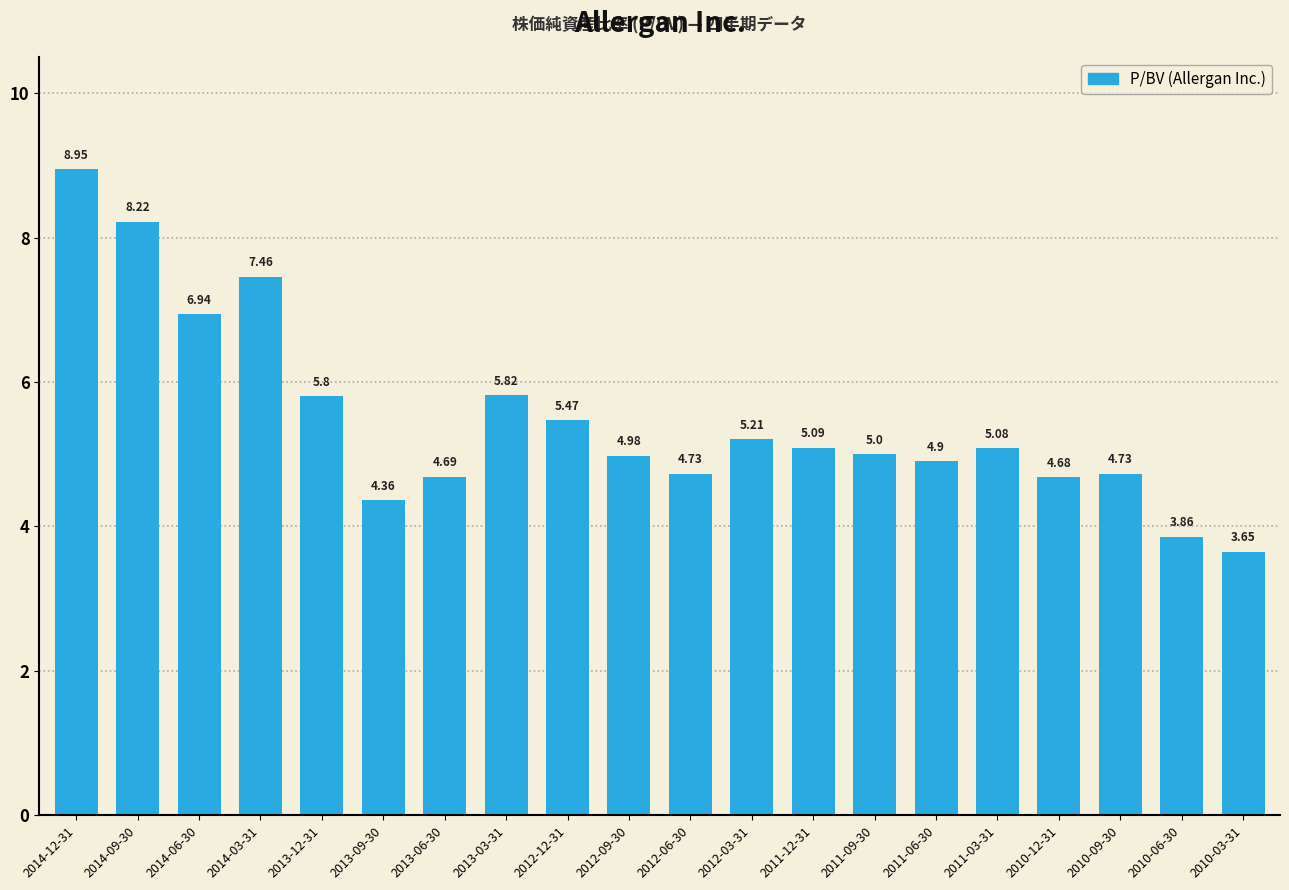

Which has a higher value, 2013-06-30 or 2014-09-30?

2014-09-30